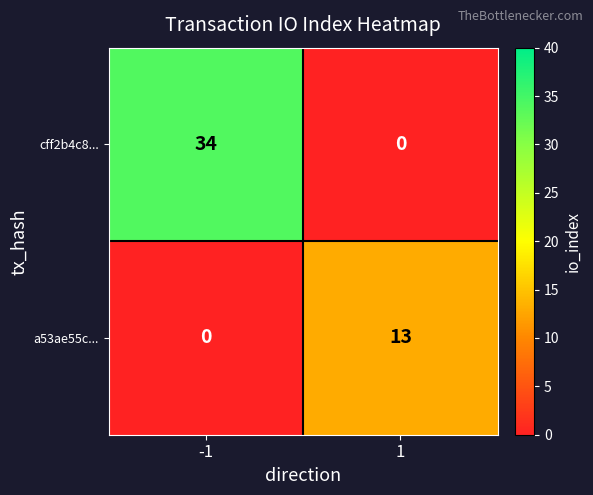

Which series has the largest total across all categories?

cff2b4c8...